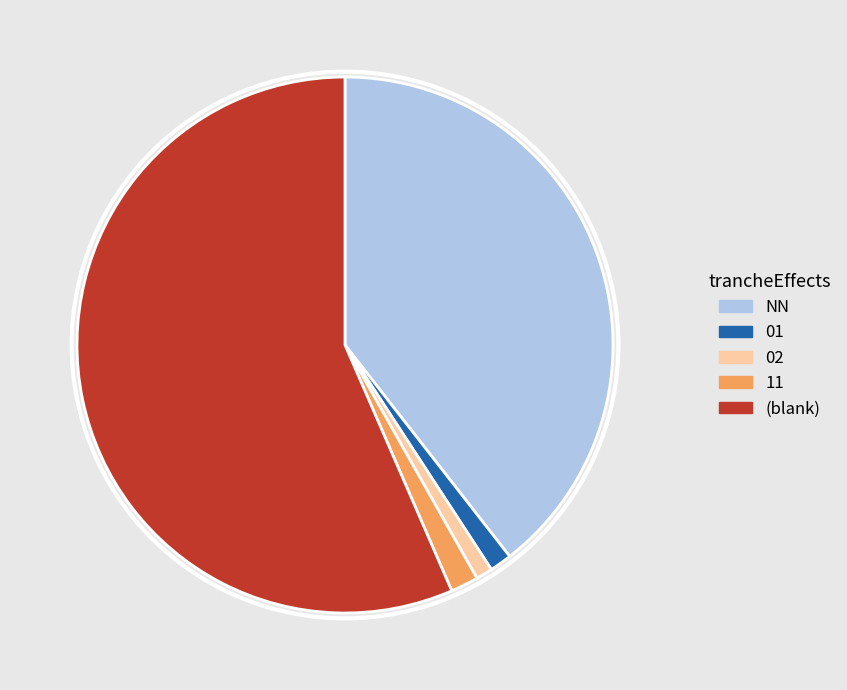

The 01 slice represents 1% of the pie. True or false?

True